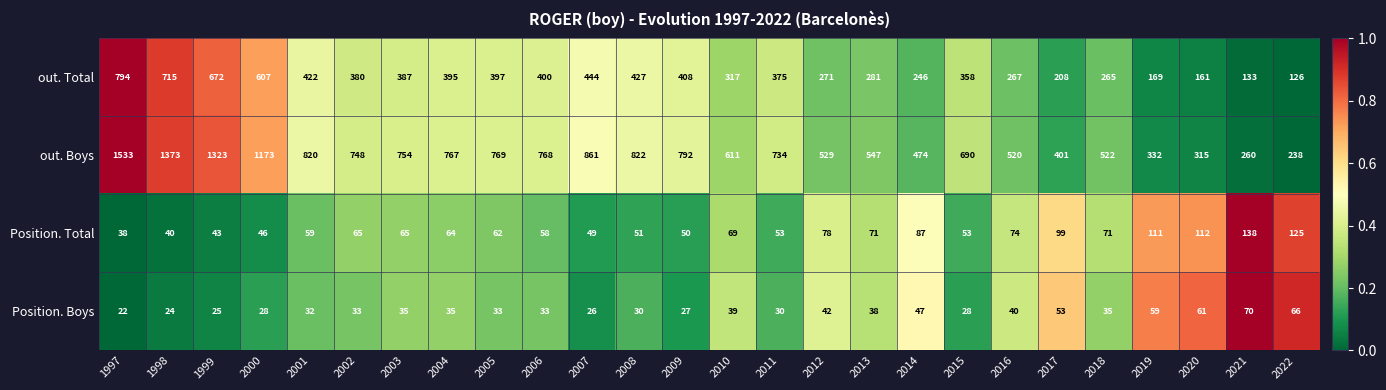

At which category is the sum across all series the highest?

1997